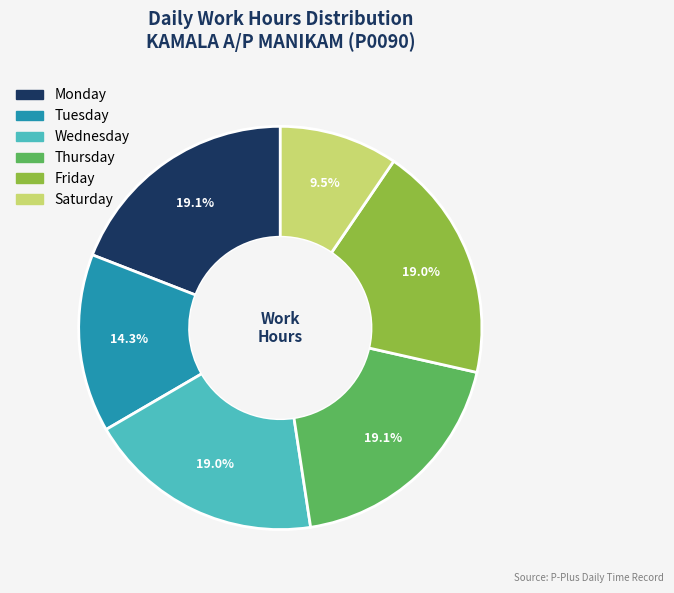

Does any single category account for the majority?

No